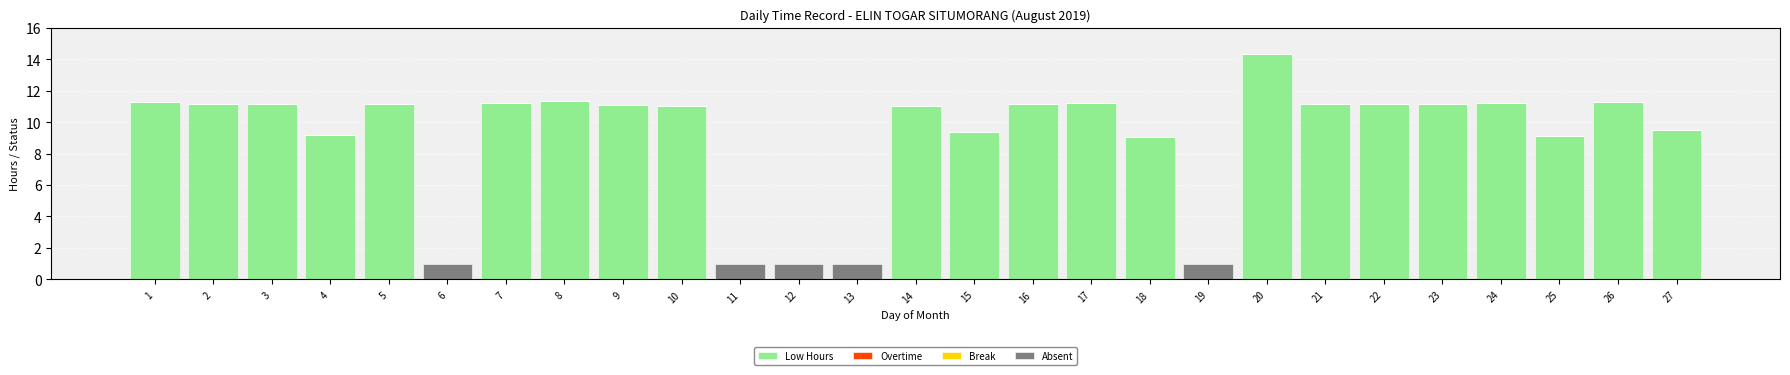

The Low Hours series shows 11.2 at 7. True or false?

True